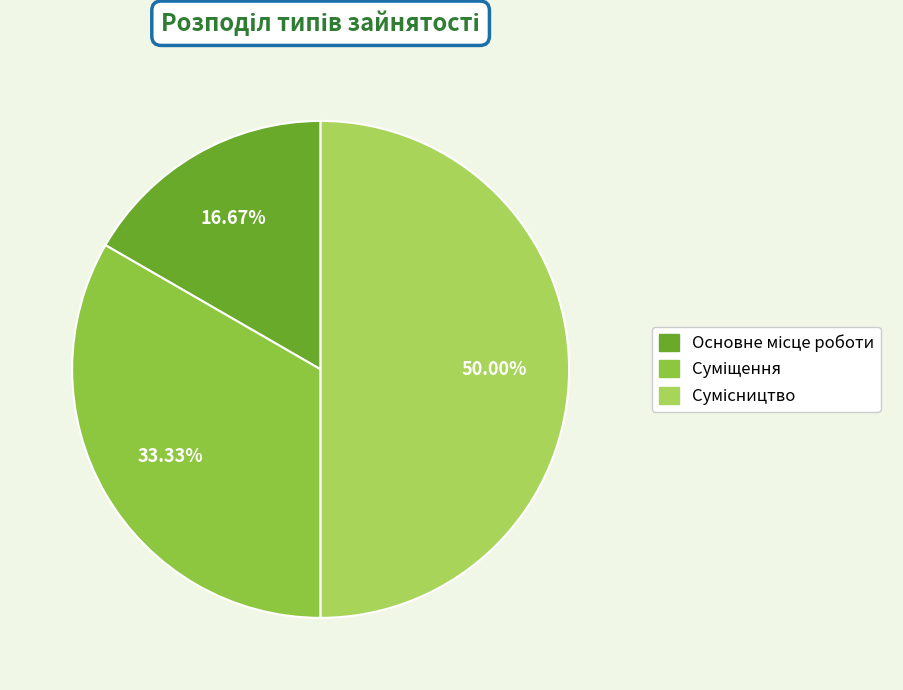

To the nearest percent, what is the difference between the largest and smallest slice percentages?

33%